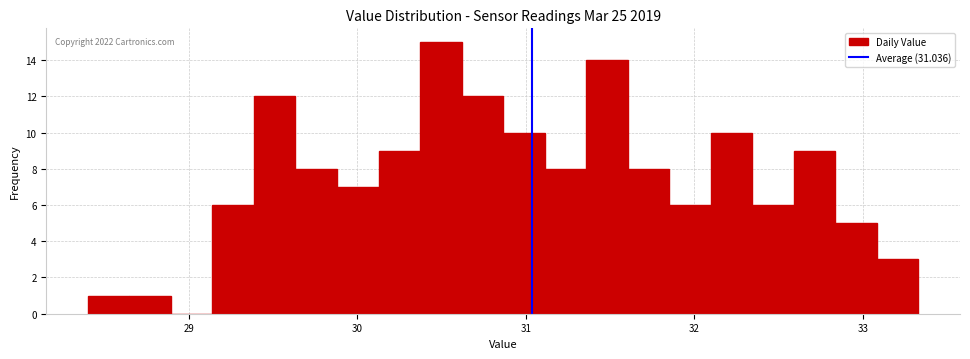

Read against the x-axis, roughly where is the centre of the tallest bar?

30.5